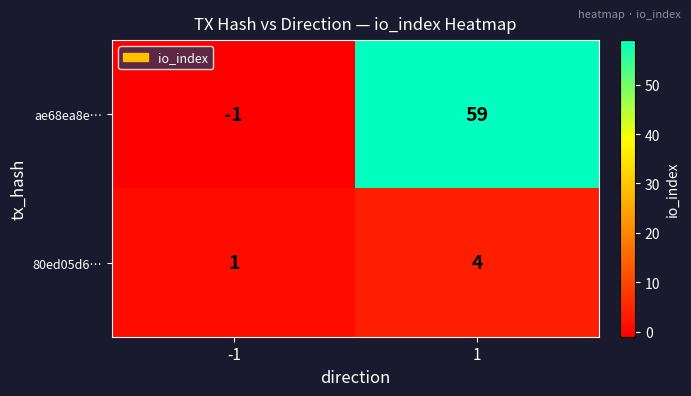

What is the smallest value displayed?

-1